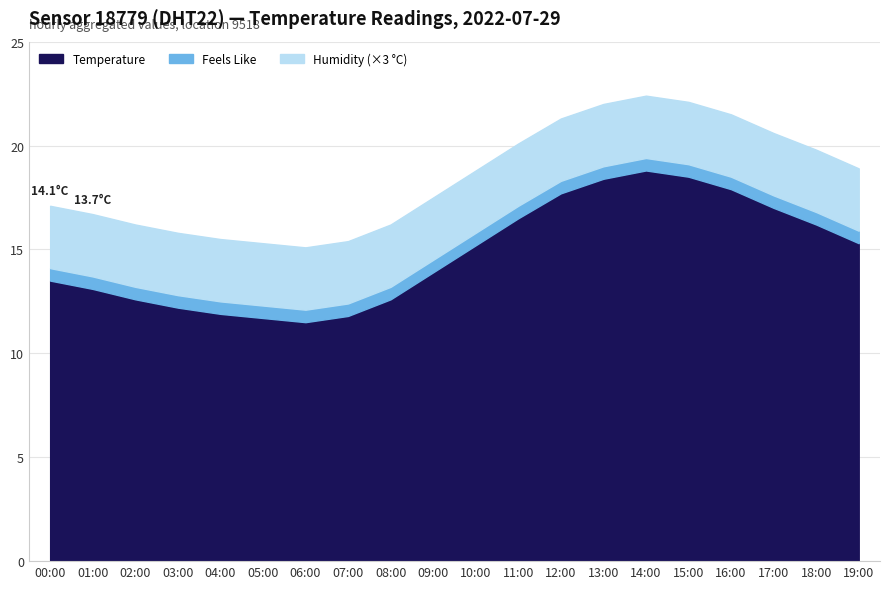

True or false: Humidity and Temperature cross at least once.

False